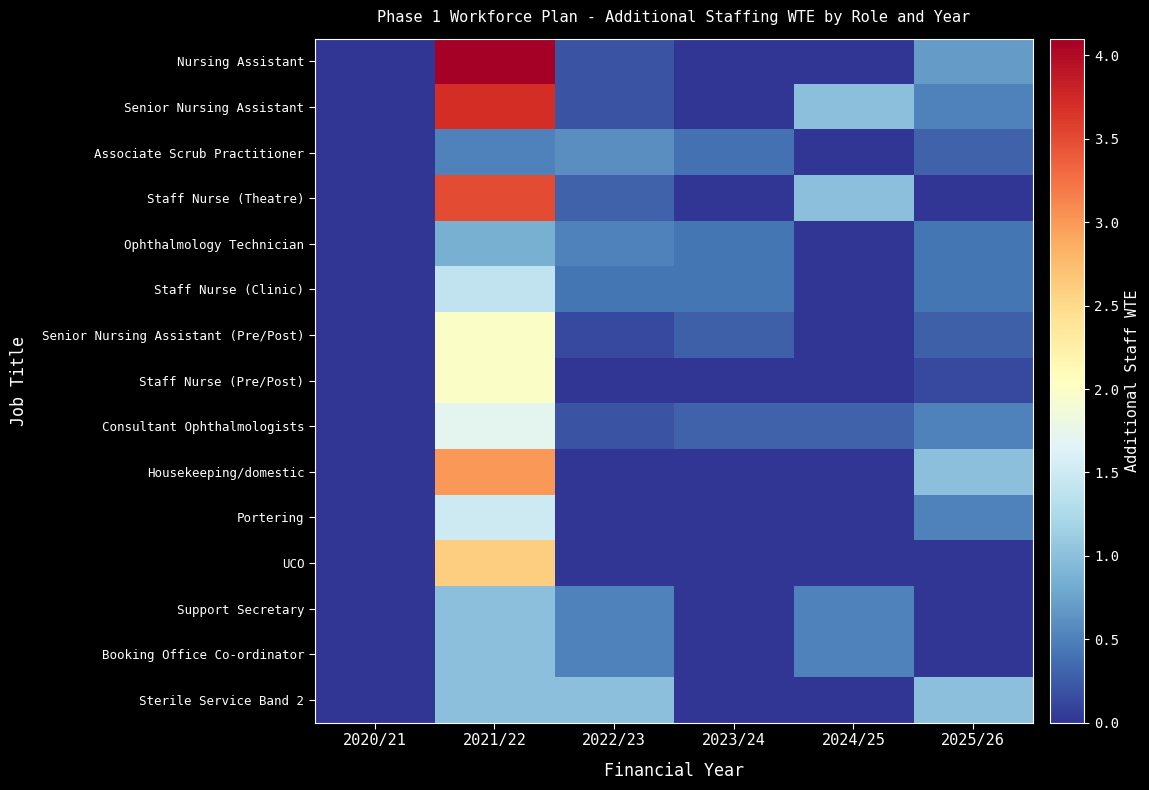

Between 2021/22 and 2025/26, which is larger?

2021/22